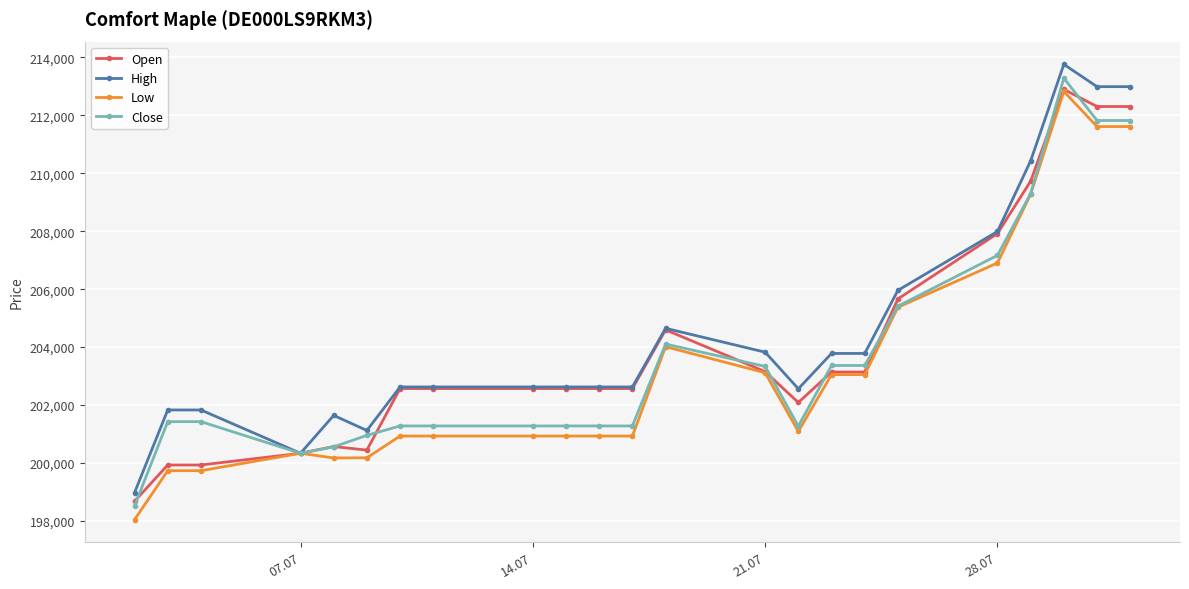

True or false: Low has more than 1 interior local peaks.

True